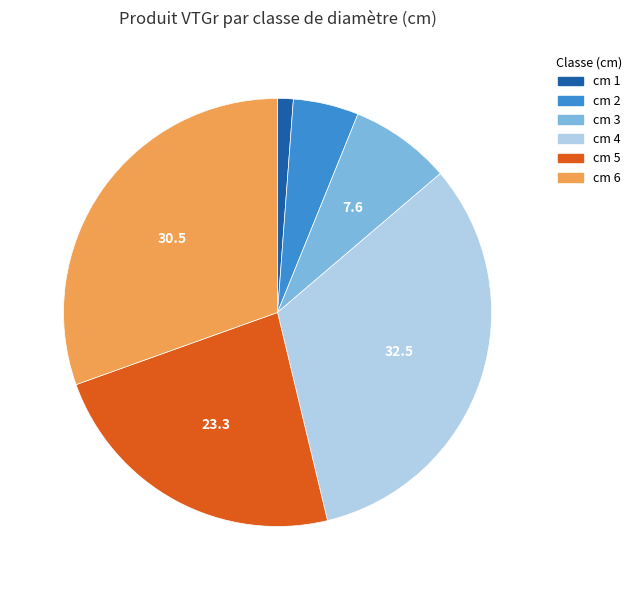

What is the largest slice in the pie chart?

cm 4